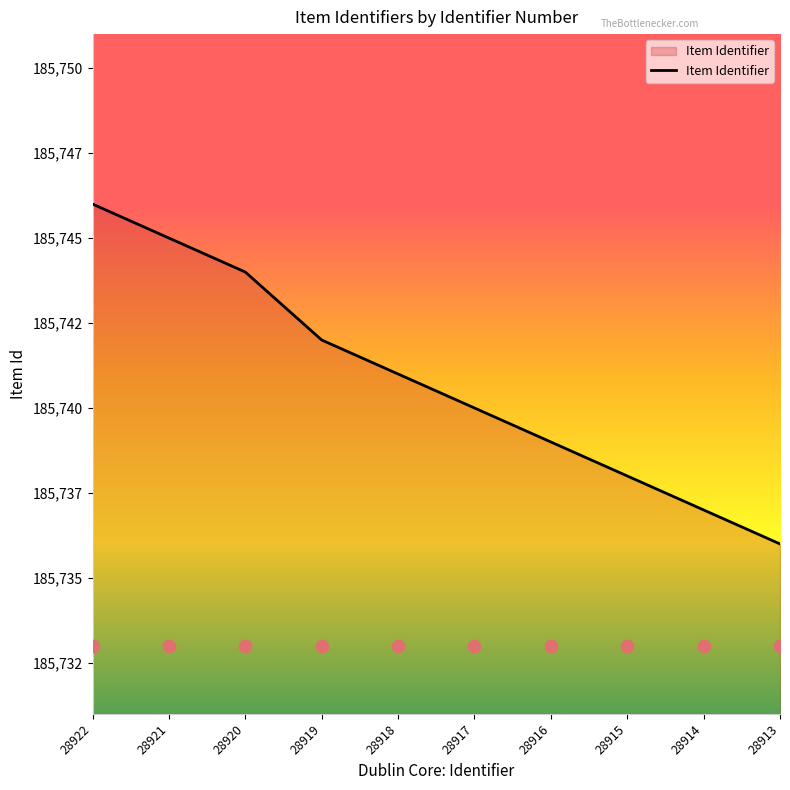

Approximately how many times larger is the value at 28918 compared to 28916?

1.0